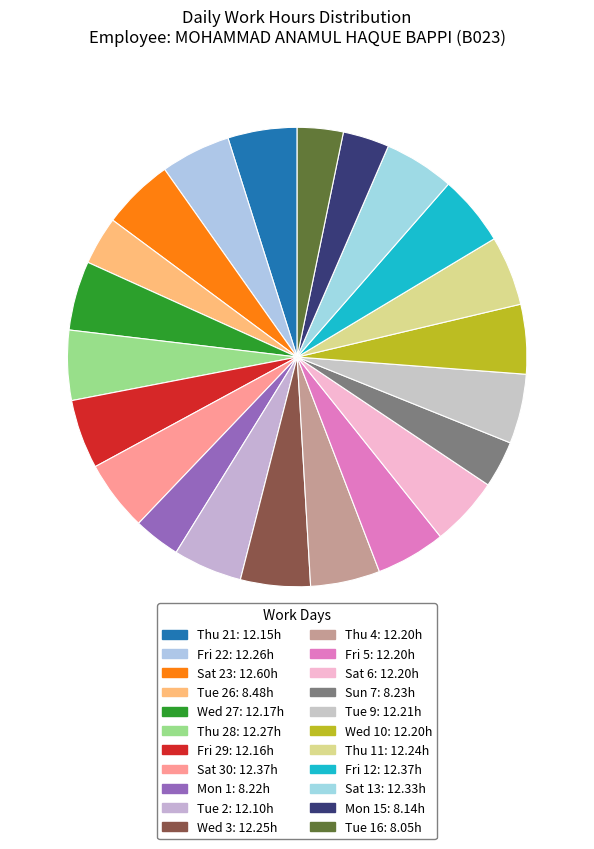

Which slice is the largest?

Sat 23